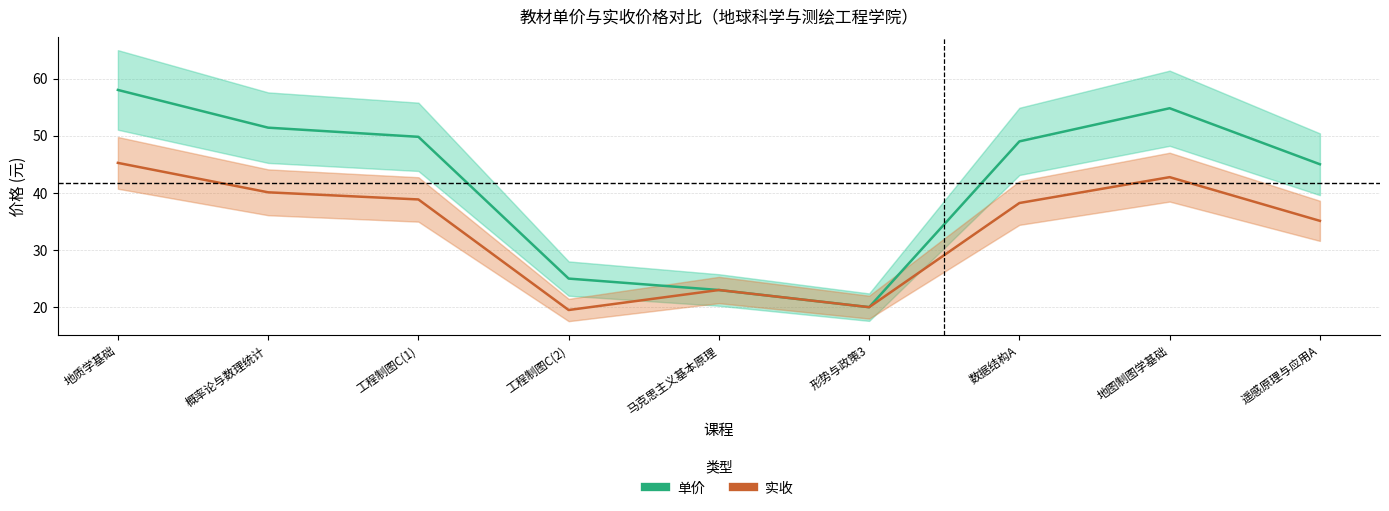

True or false: 单价 and 实收 cross at least once.

False